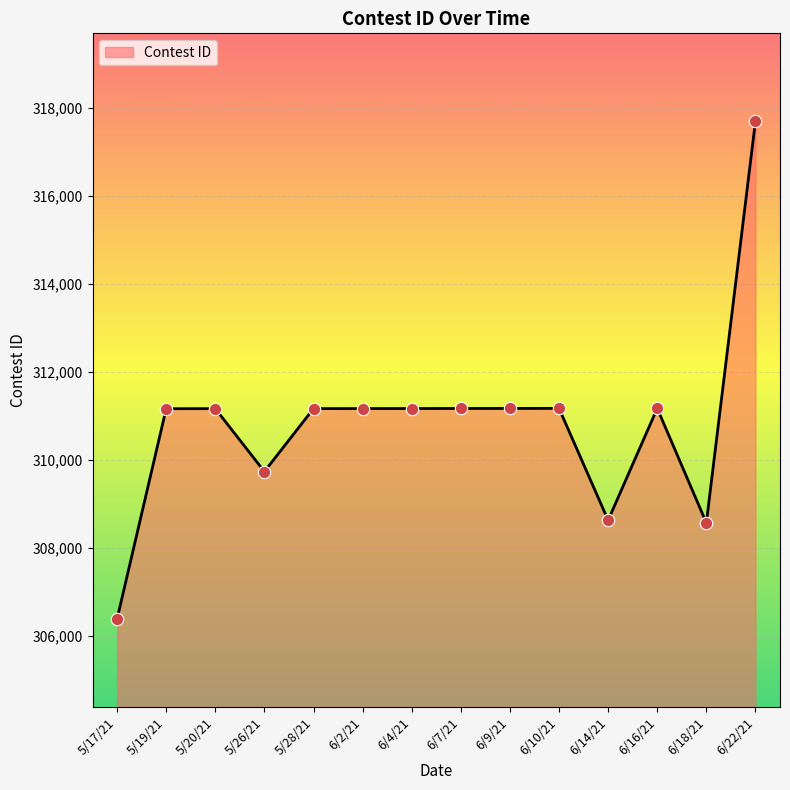

Which has a higher value, 6/14/21 or 6/16/21?

6/16/21